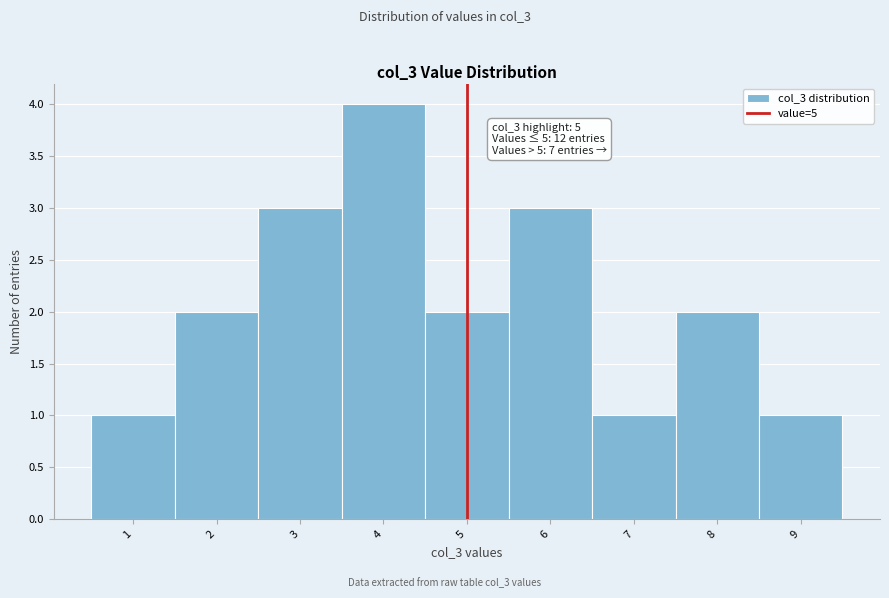

Which range on the x-axis has the tallest bar?

3.5 to 4.5